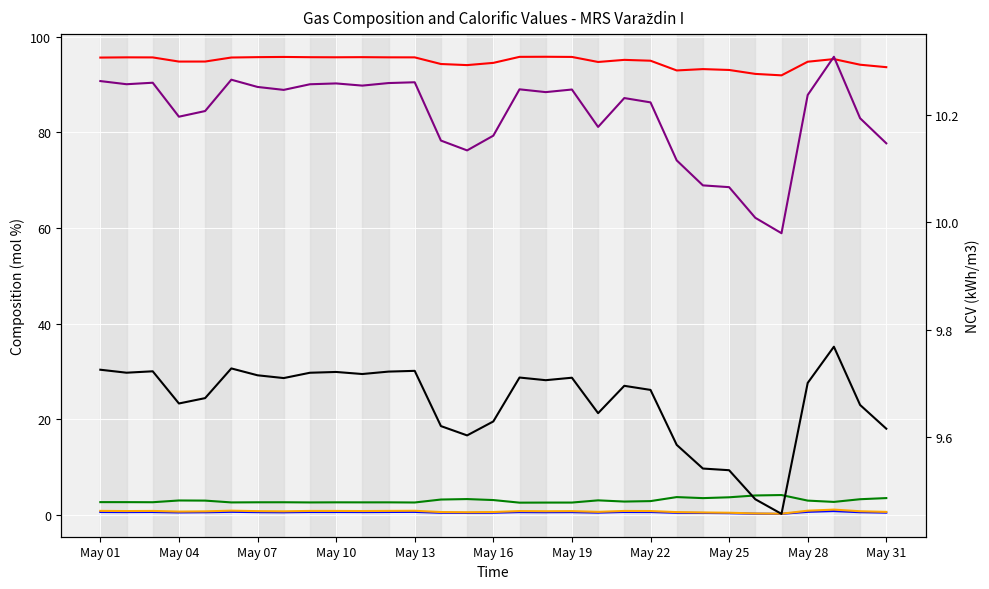

Does the chart display data point markers on the line(s)?

No